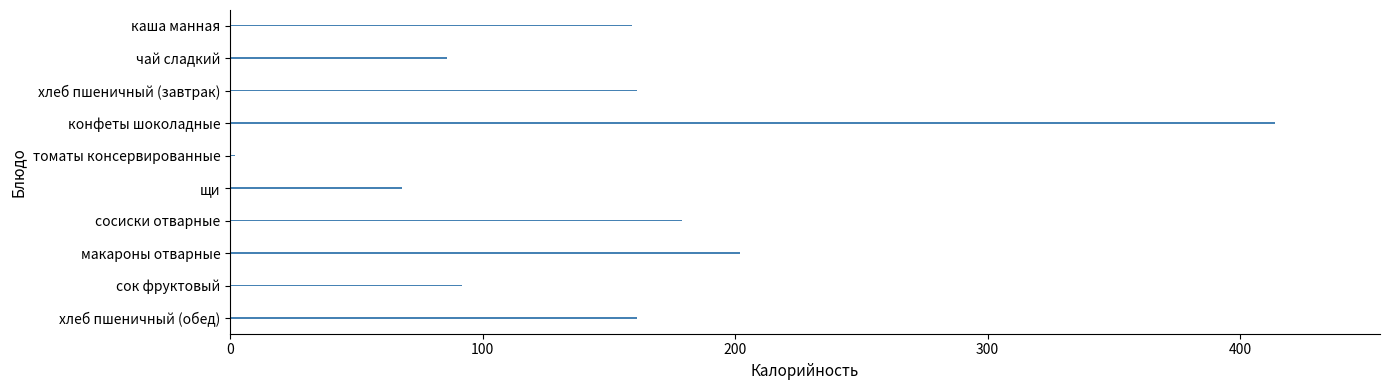

Which has a higher value, конфеты шоколадные or макароны отварные?

конфеты шоколадные